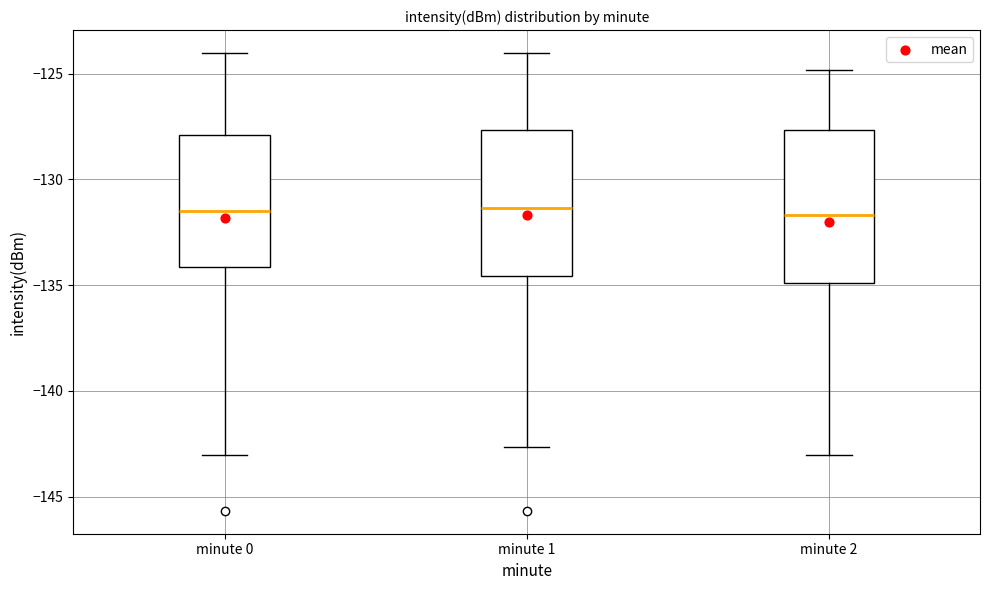

Reading left to right, read every box against the y-axis: the position of its median line, the range the box covers, and the ends of its whiskers. The values are not printed on the chart, so give them approximately, as read against the axis.

minute 0: median -131.5, box -134.0 to -128.0, whiskers -143.0 to -124.0
minute 1: median -131.5, box -134.5 to -127.5, whiskers -142.5 to -124.0
minute 2: median -131.5, box -135.0 to -127.5, whiskers -143.0 to -125.0